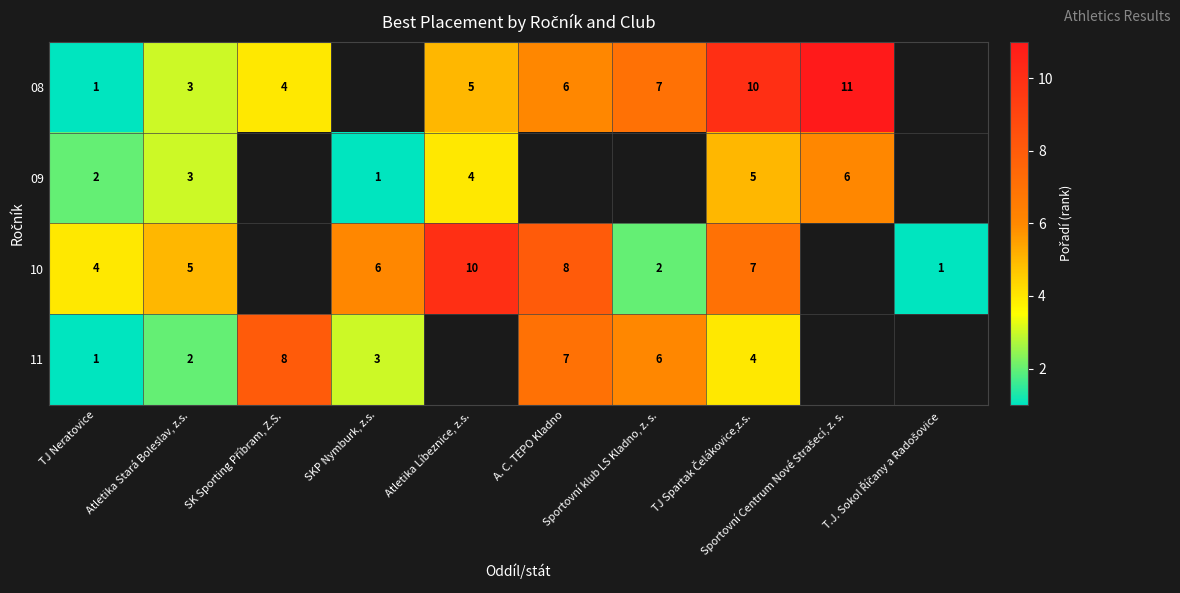

Is the value of 10 at Sportovní Centrum Nové Strašecí, z. s. greater than the value of 09 at Atletika Líbeznice, z.s.?

No